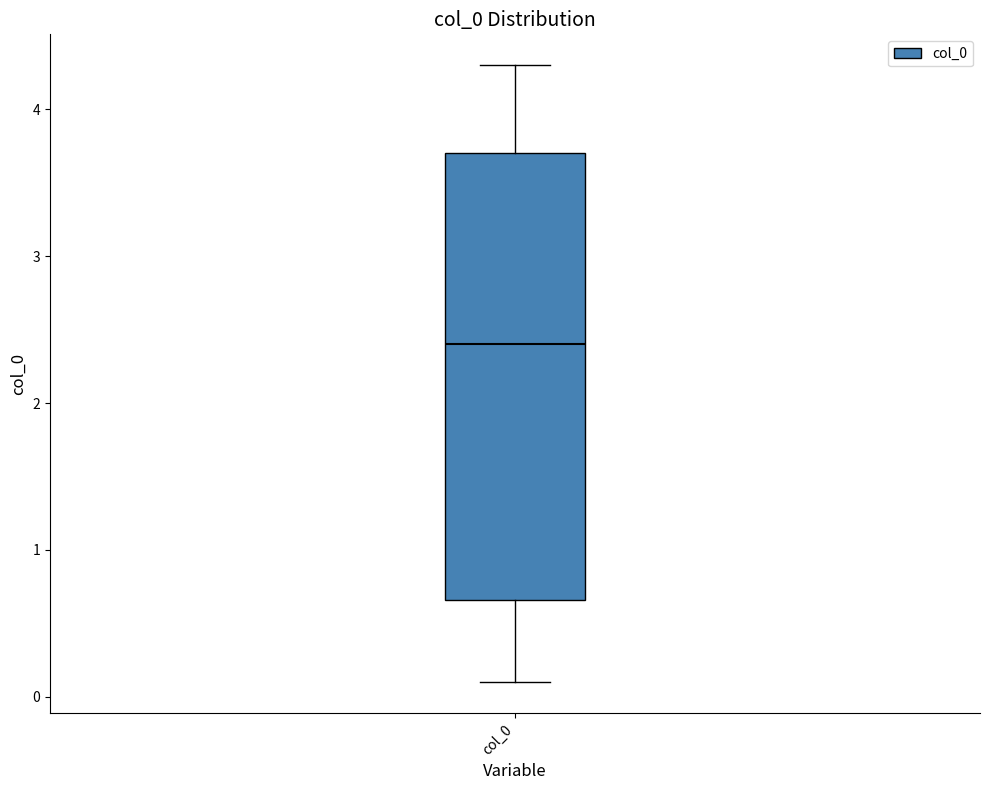

Read this box plot against the y-axis: the position of the median line, the range covered by the box, and the ends of both whiskers. The values are not printed on the chart, so give them approximately, as read against the axis.

median 2.4, box 0.7 to 3.7, whiskers 0.1 to 4.3